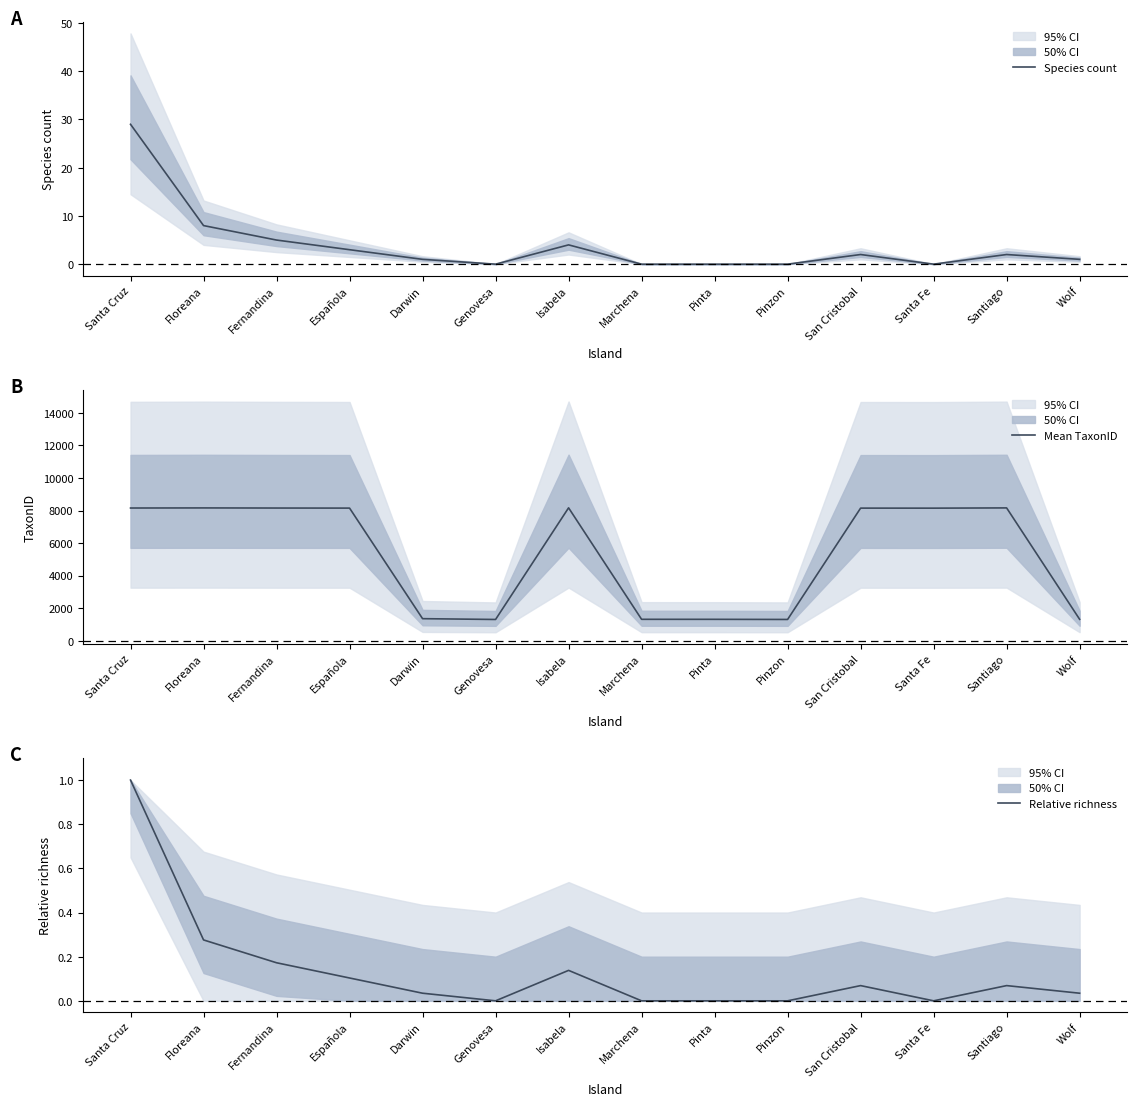

Is this an area chart (filled region under the line)?

No